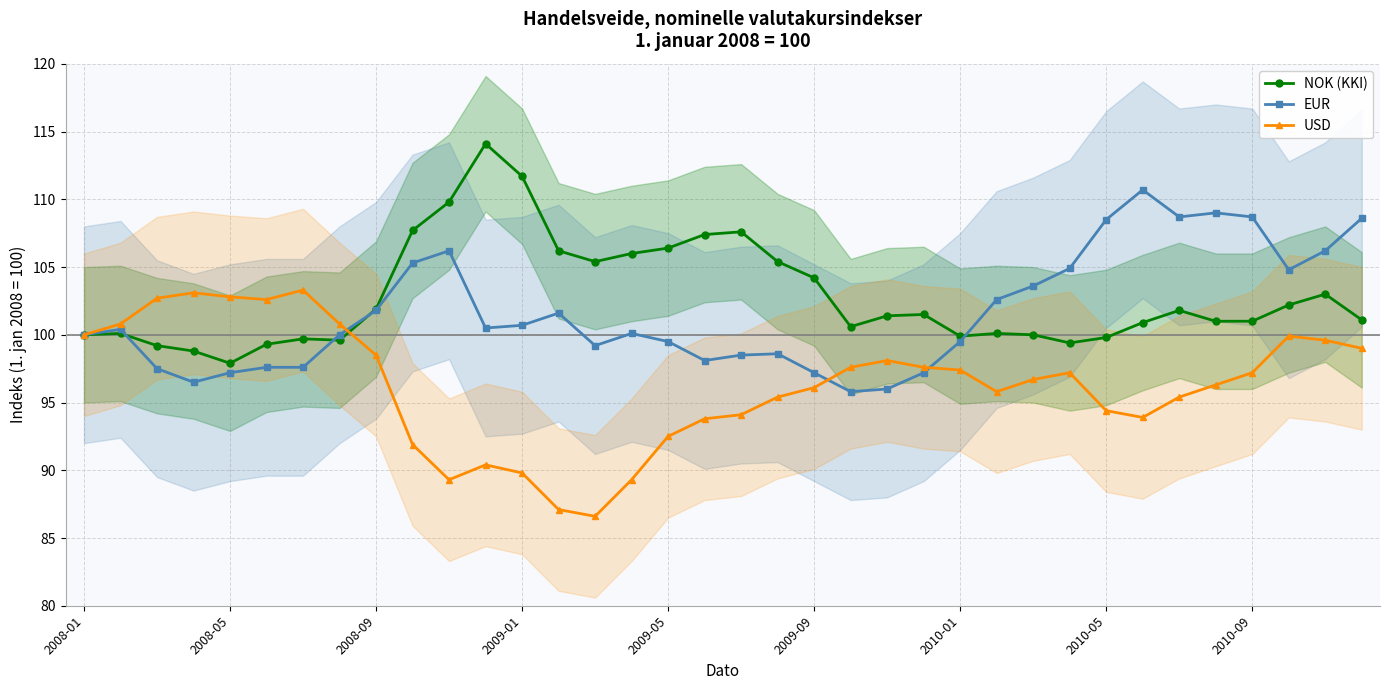

How many times do EUR and USD cross each other?

3